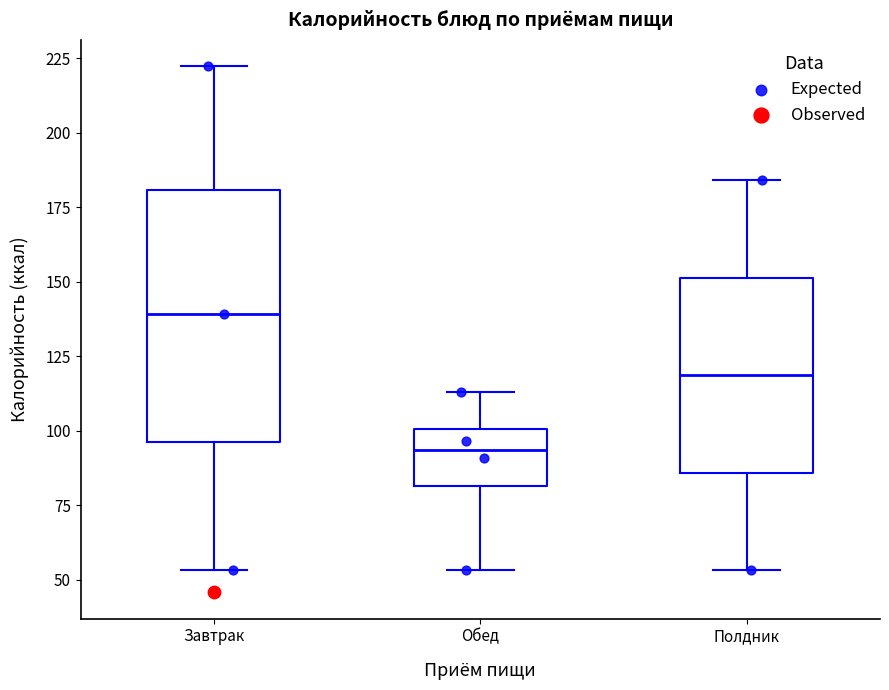

Where is the lower edge of the box for Полдник on the y-axis? The values are not printed on the chart, so give them approximately, as read against the axis.

85